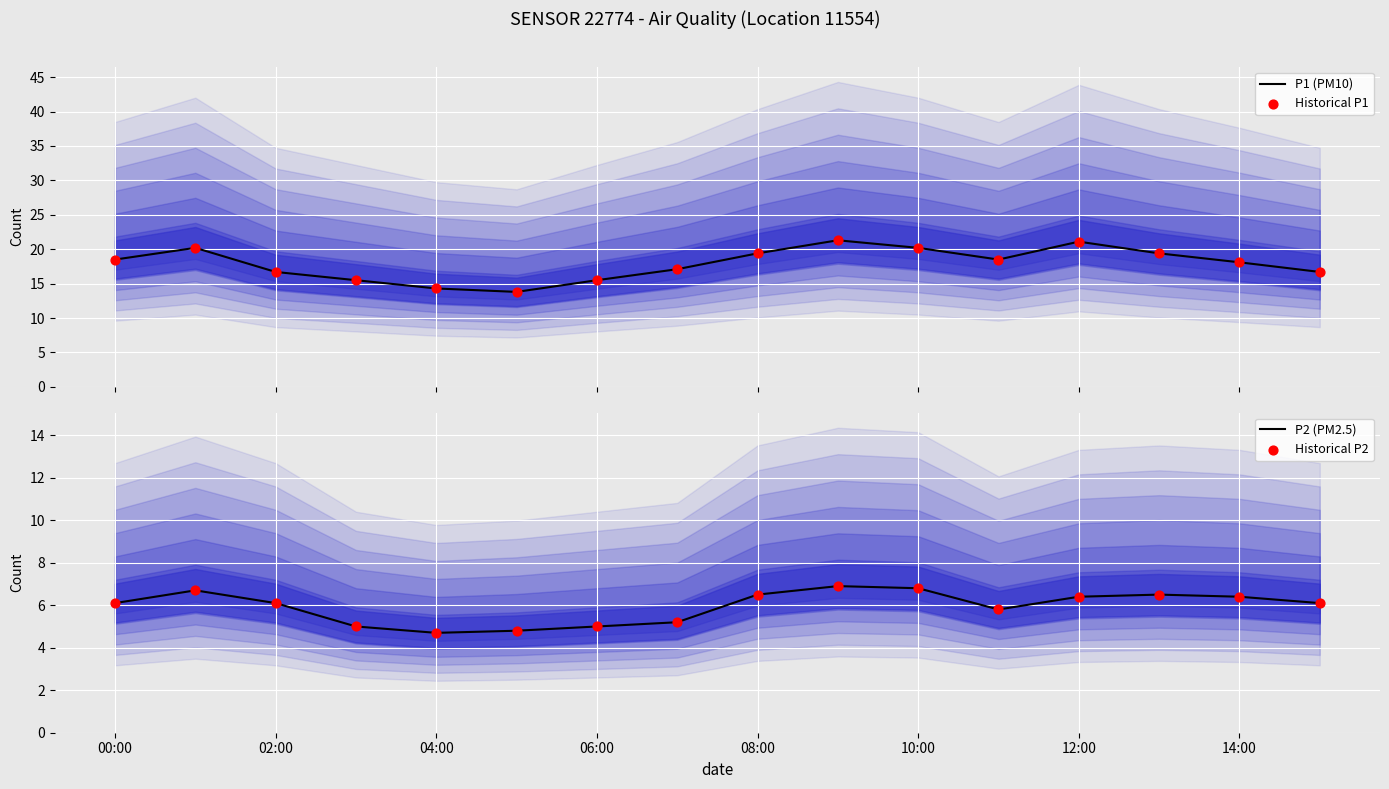

Is it true that P2 (PM2.5) equals 6.4 at 14:00?

True